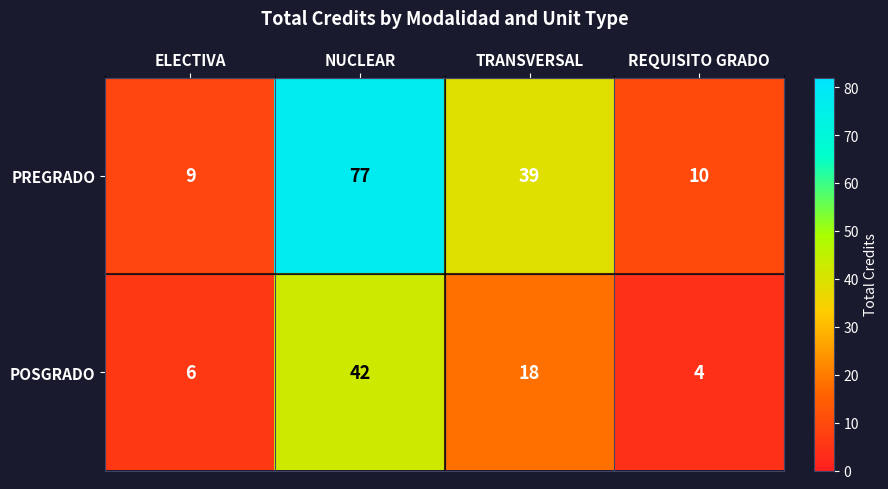

Between NUCLEAR and TRANSVERSAL, which series saw the biggest shift?

PREGRADO